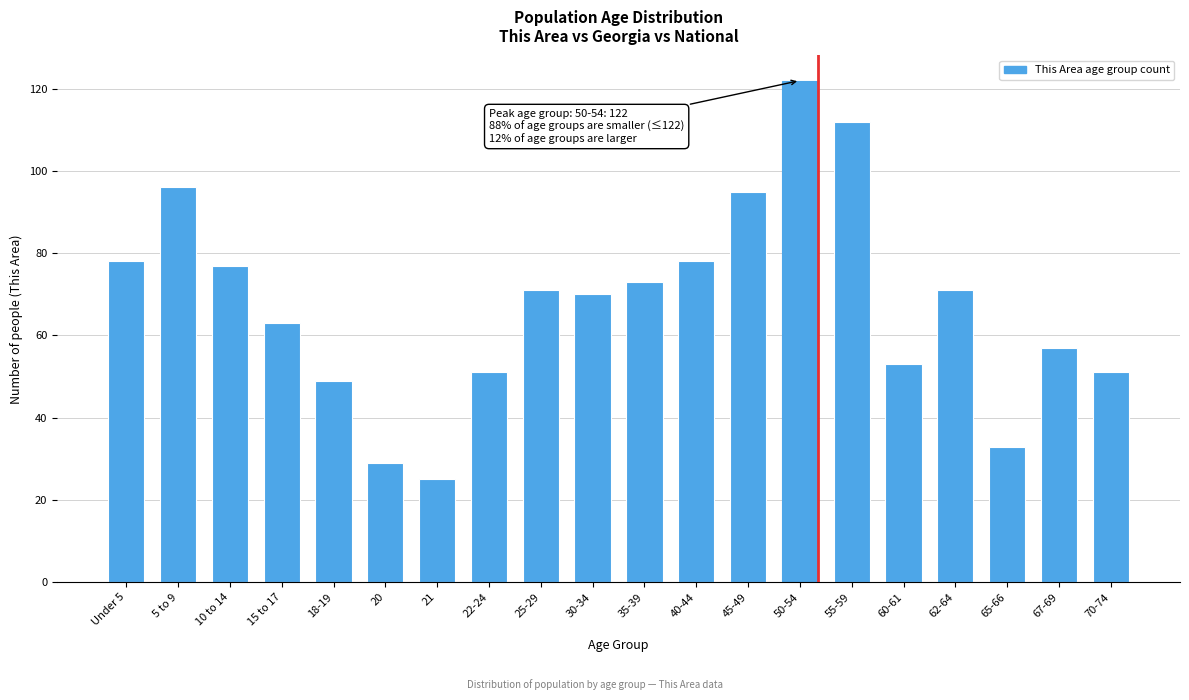

Reading left to right, transcribe all the data shown in this chart.

78	96	77	63	49	29	25	51	71	70	73	78	95	122	112	53	71	33	57	51